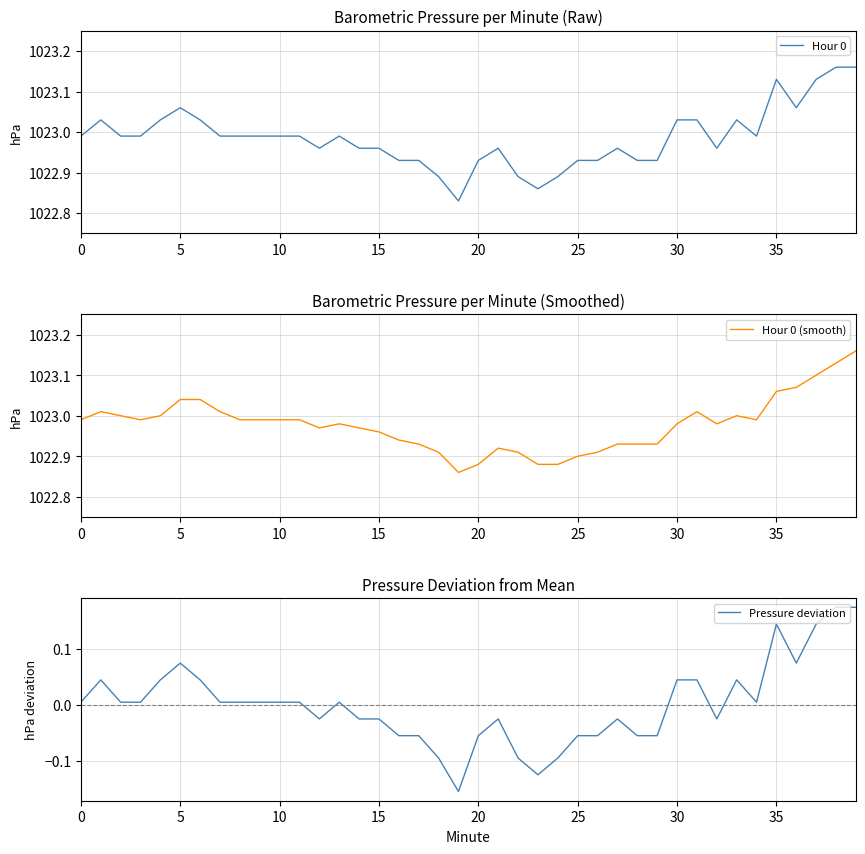

Is the value of Hour 0 at 21 greater than the value of Hour 0 (smooth) at 25?

No